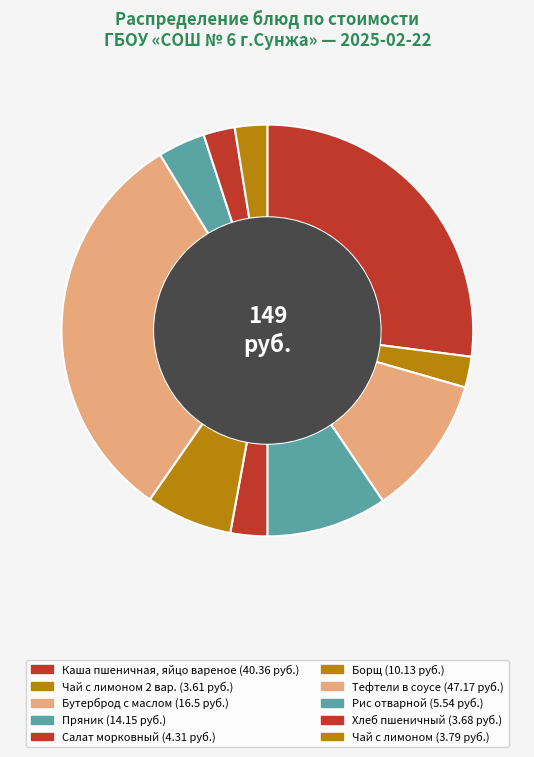

How many segments does this pie chart have?

10